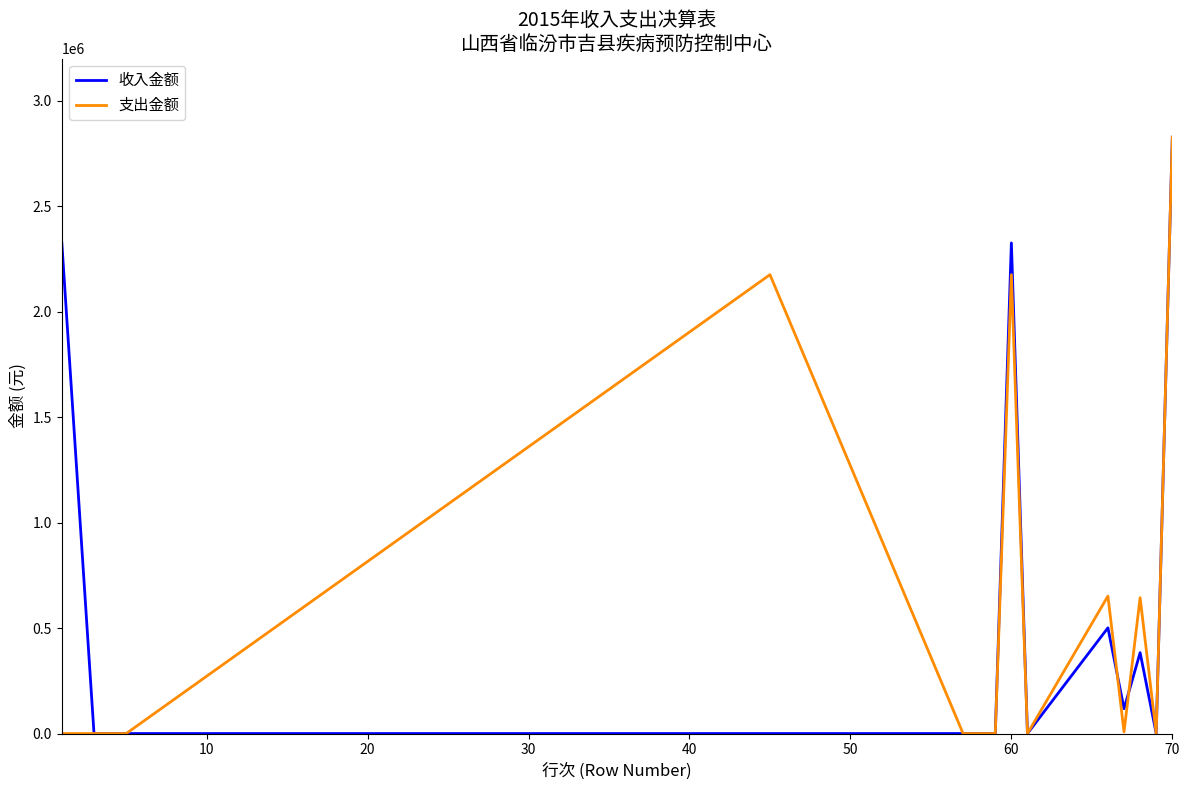

What is the greatest value displayed?

2826889.8